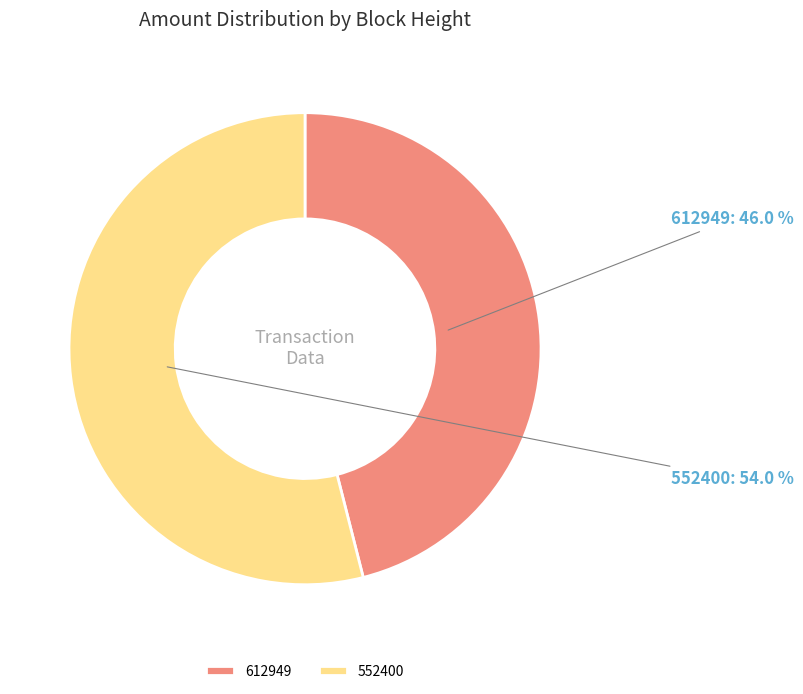

To the nearest percent, what is the difference between the largest and smallest slice percentages?

8%